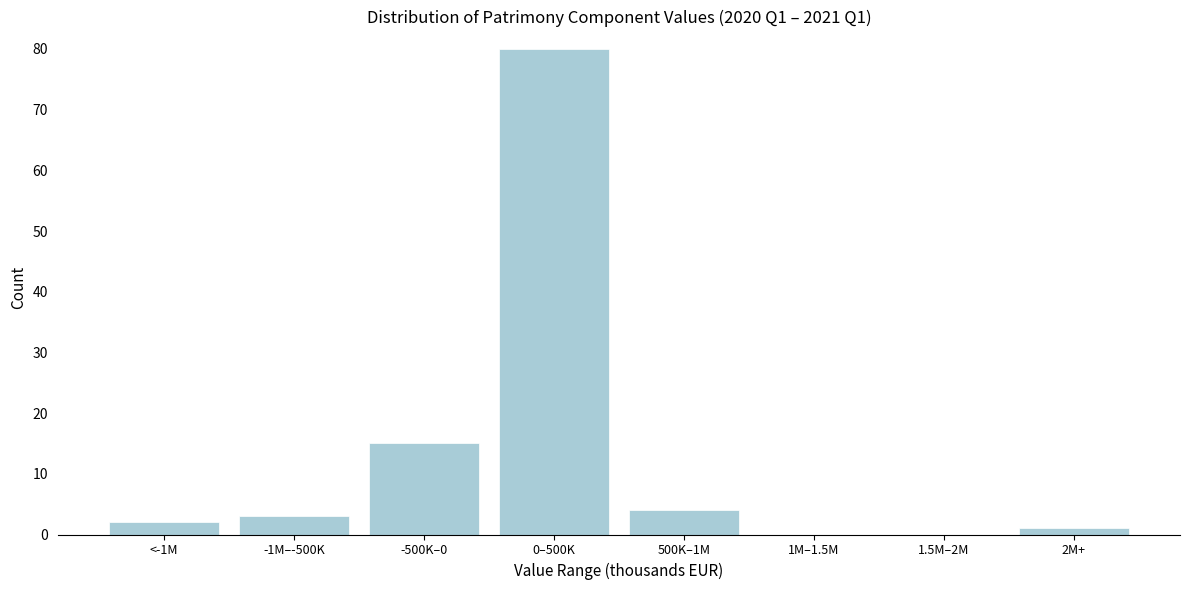

Reading left to right, transcribe all the data shown in this chart.

<-1M=2	-1M–-500K=3	-500K–0=15	0–500K=80	500K–1M=4	1M–1.5M=0	1.5M–2M=0	2M+=1